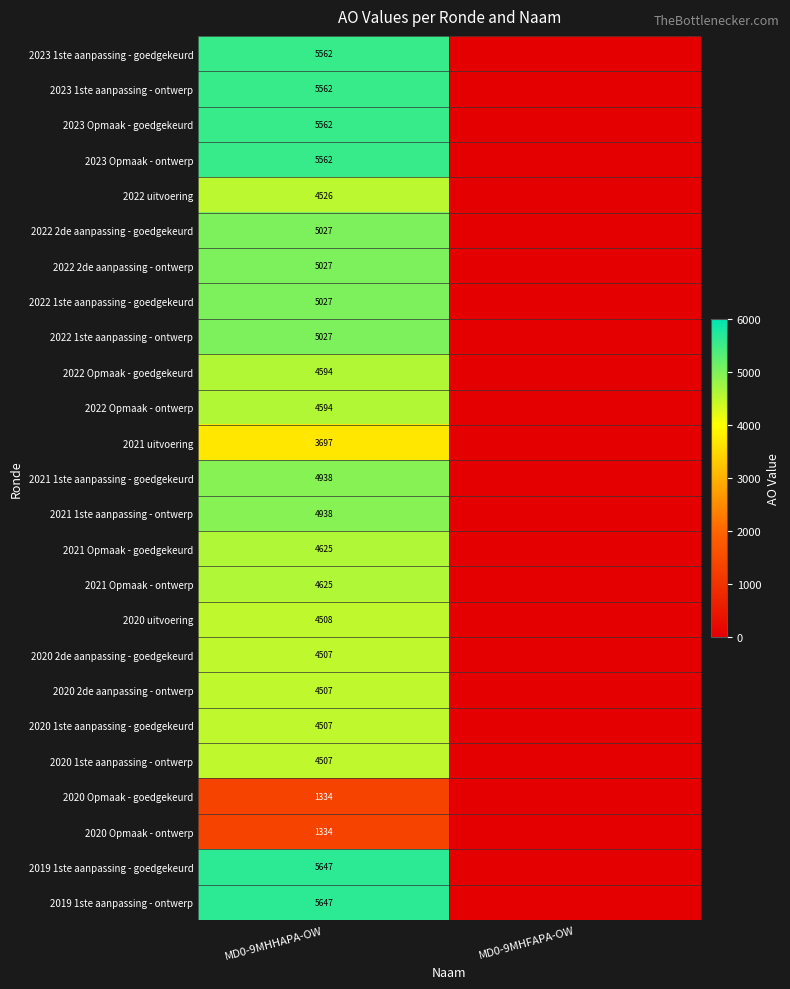

The 2021 uitvoering series shows 3697 at MD0-9MHHAPA-OW. True or false?

True